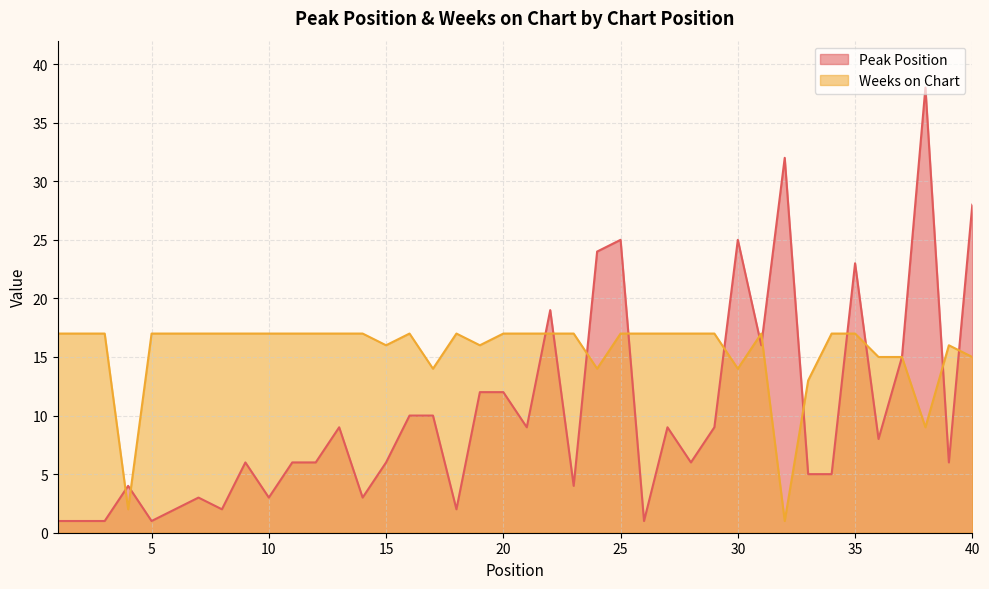

Which category has the lowest value across all series?

1